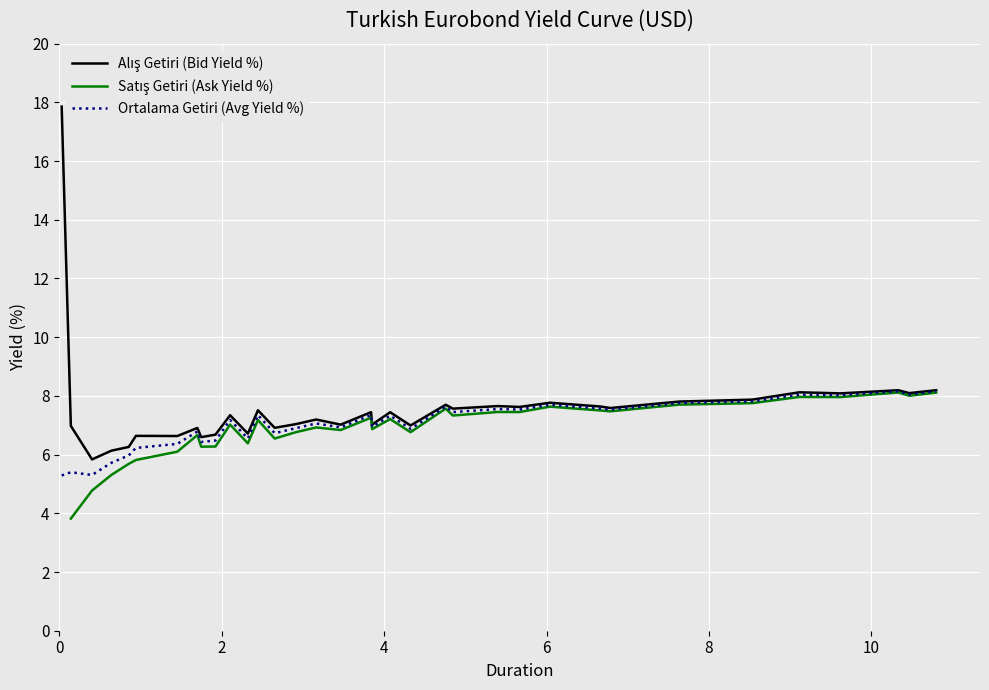

What is the value of the Alış Getiri(%) point at the 23rd from the left?

7.7